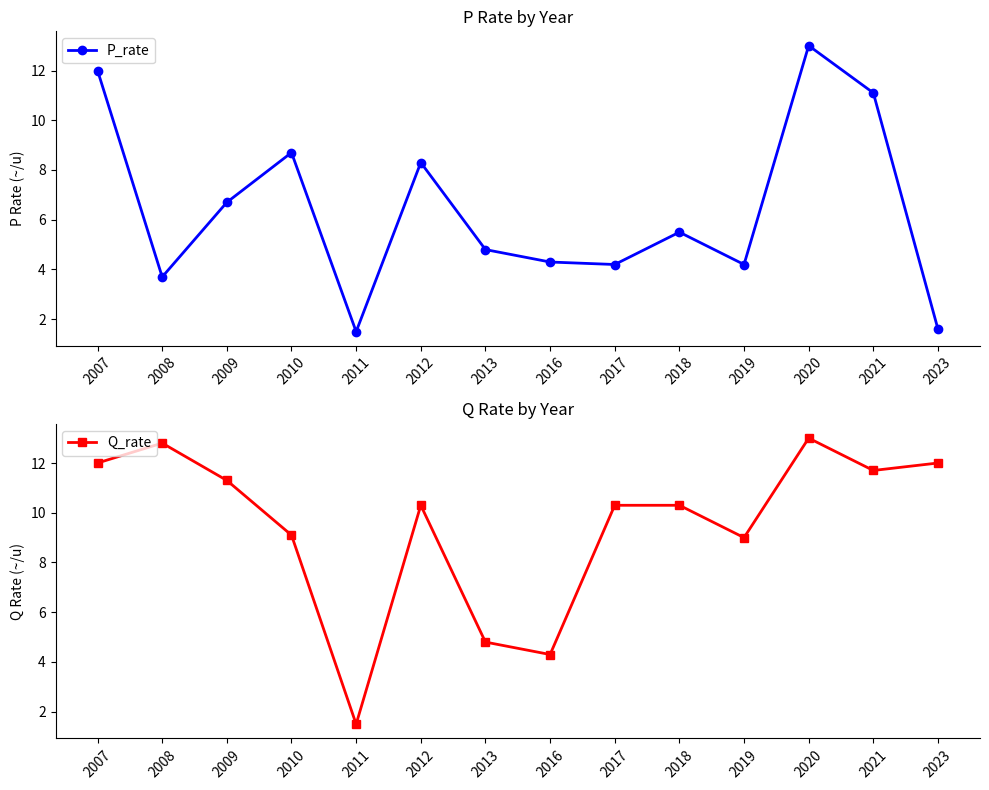

What is the minimum value shown in the chart?

1.5